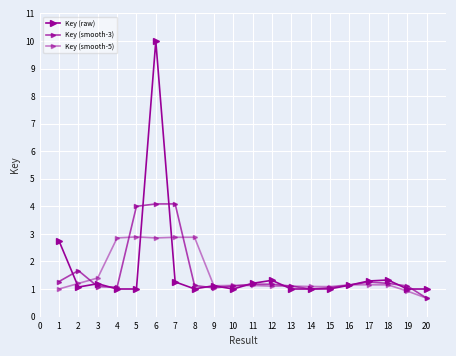

How many lines are shown in the chart?

3